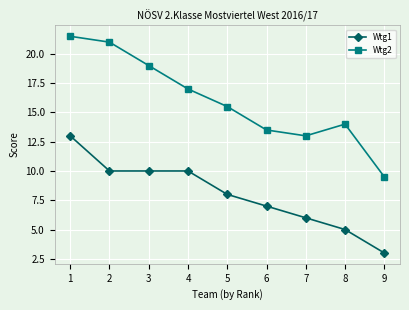

At how many categories does at least one series exceed 9?

9